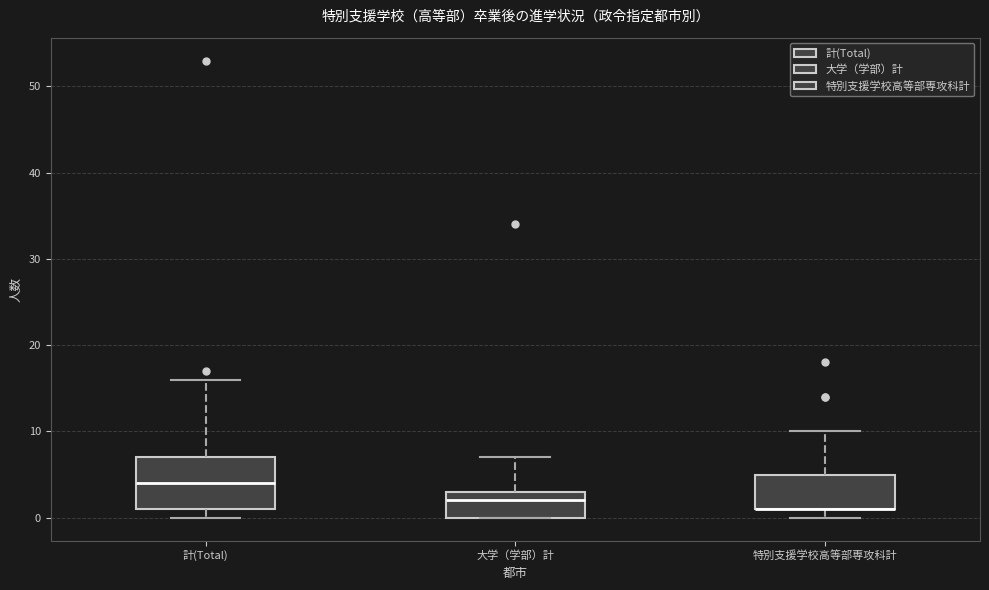

Where is the upper edge of the box for 大学（学部）計 on the y-axis? The values are not printed on the chart, so give them approximately, as read against the axis.

3